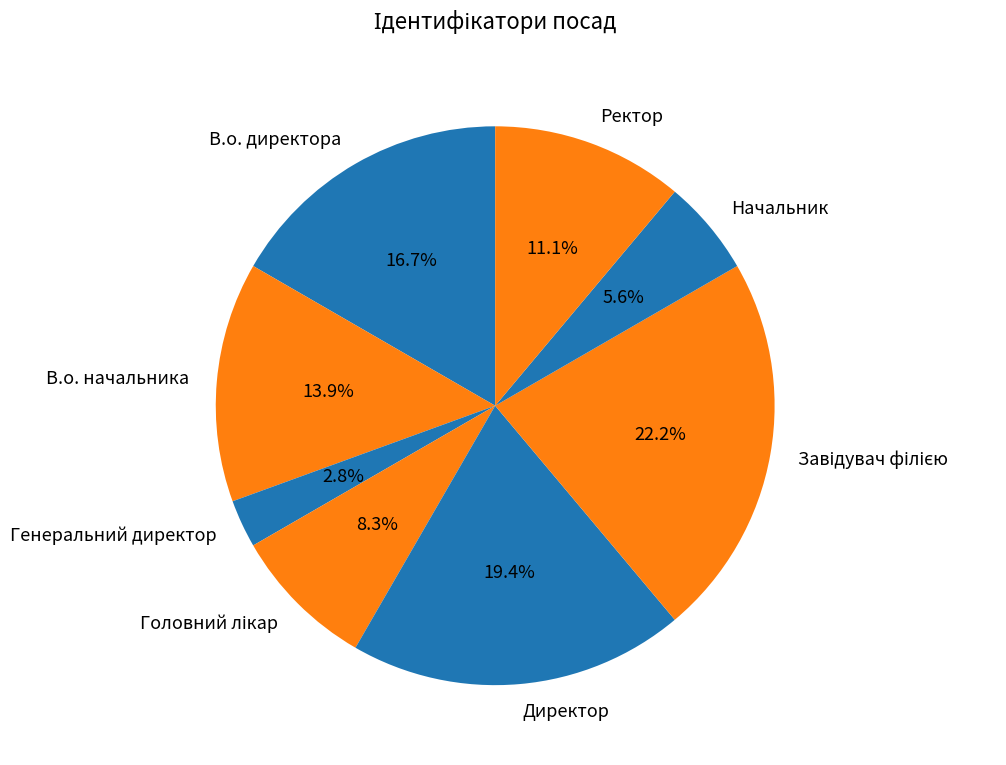

Count the number of slices in the pie.

8